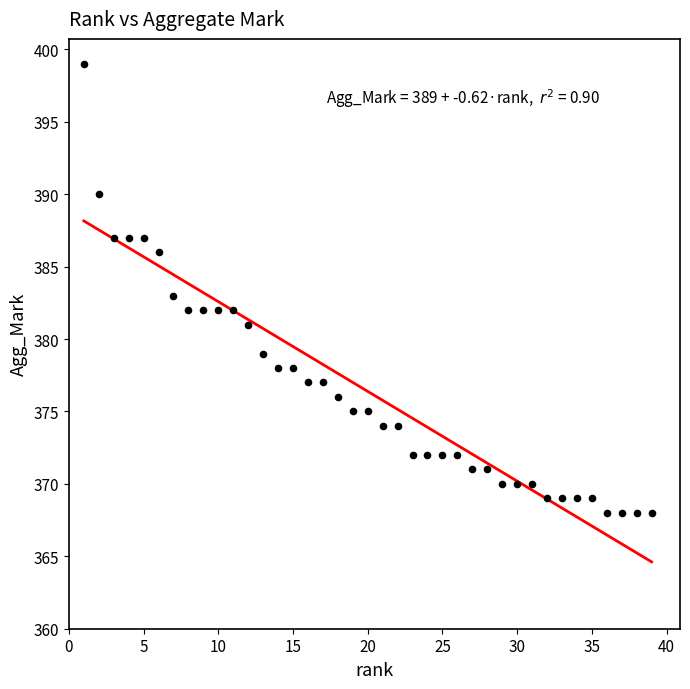

What is the range of X values (max minus min)?

38